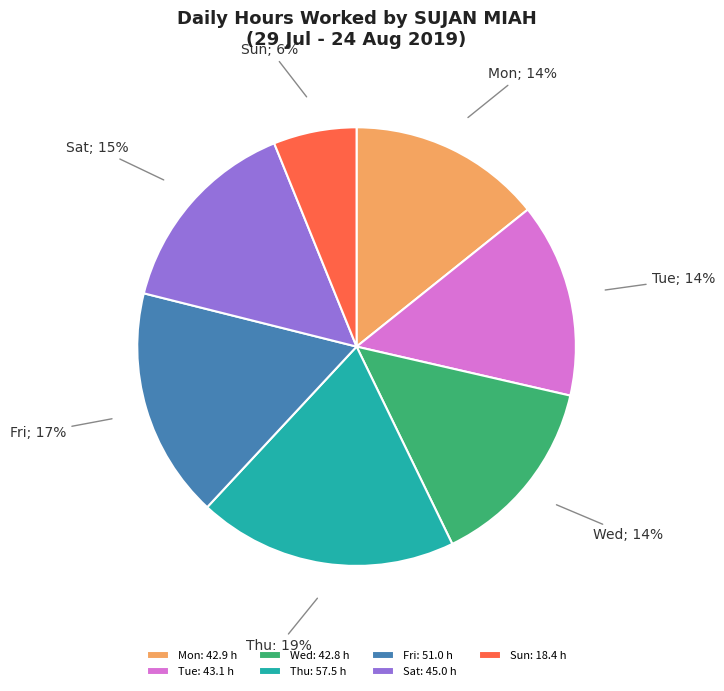

Between Sun: 18.4 h and Wed: 42.8 h, which is larger?

Wed: 42.8 h